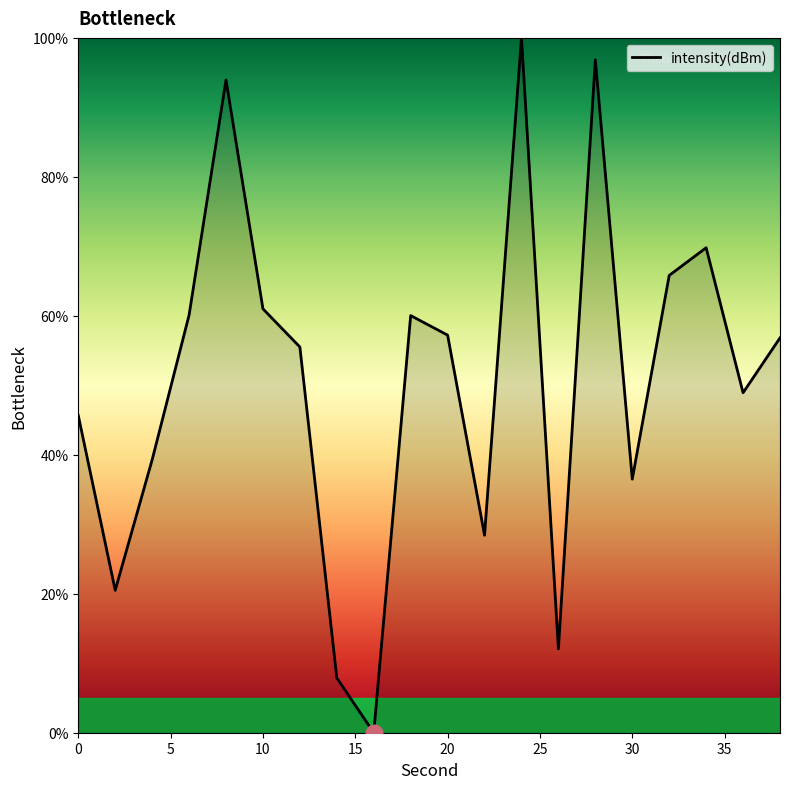

What is the greatest value displayed?

100.0